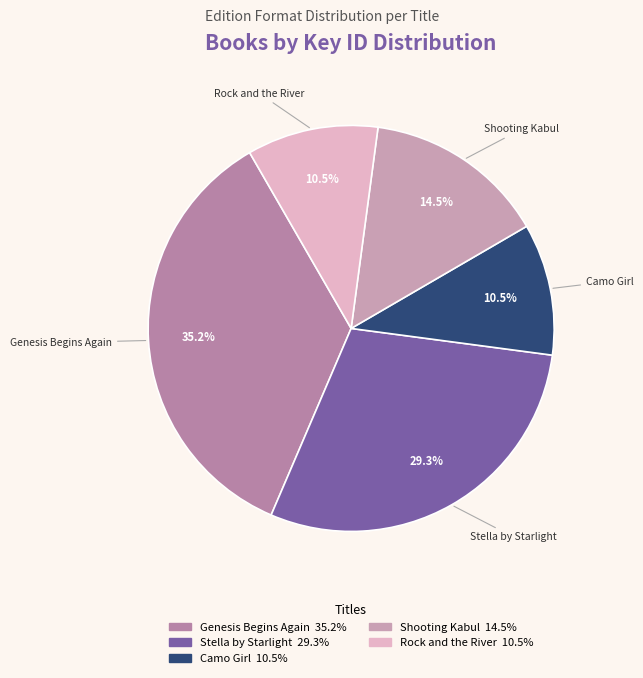

Is Shooting Kabul the majority of the pie?

No